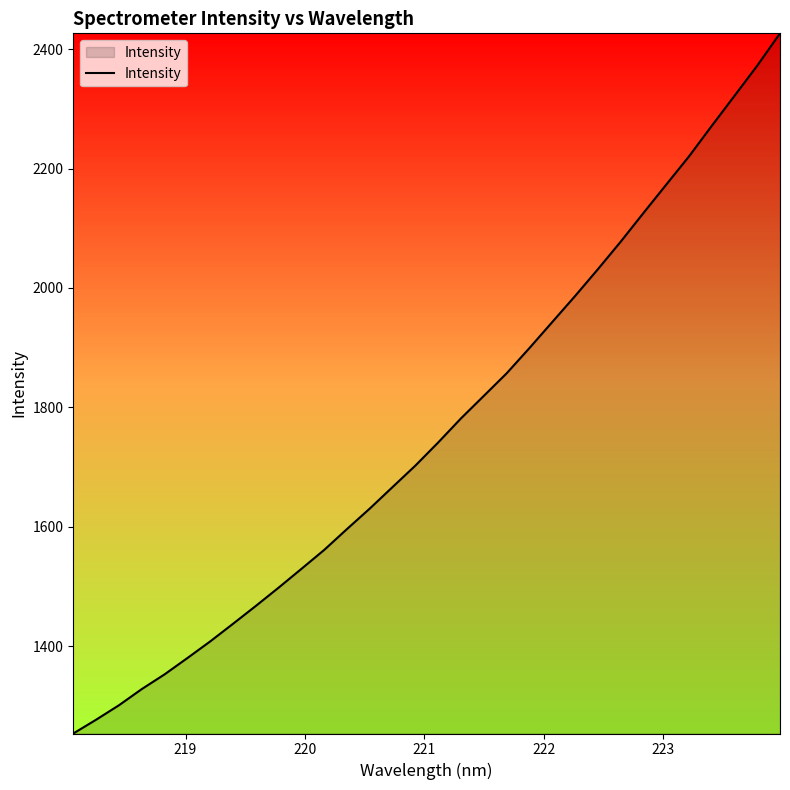

What is the difference between the maximum and minimum values?

1172.8